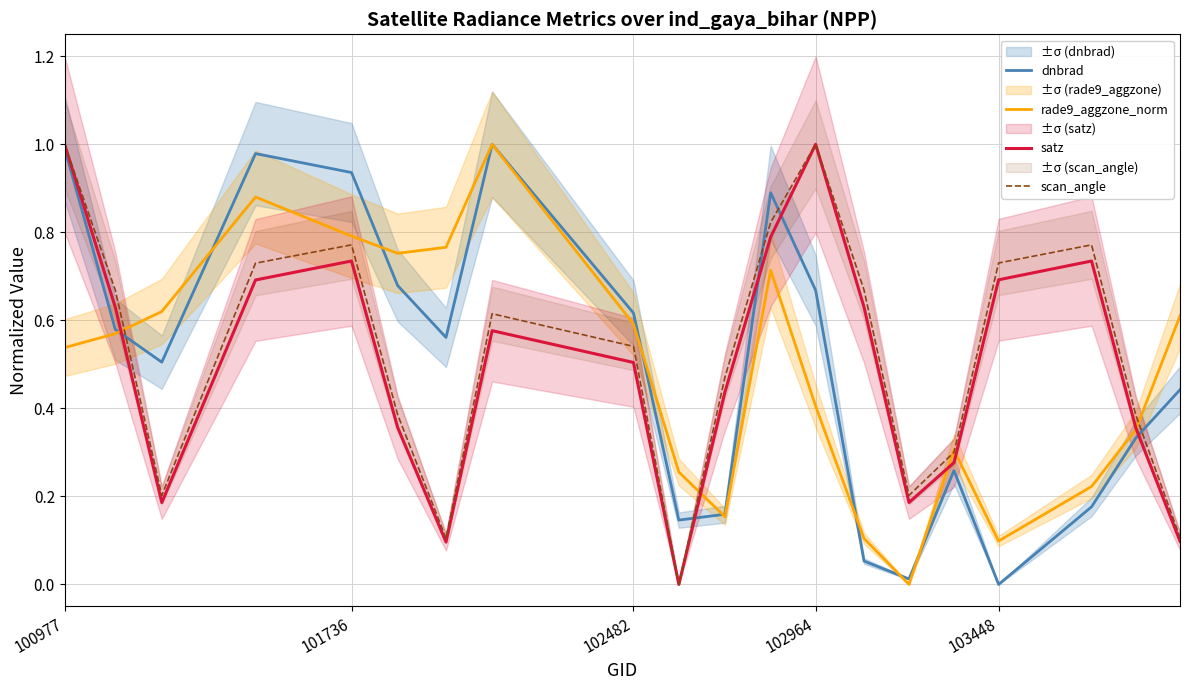

The value of scan_angle at 103448 is 1.1. True or false?

False